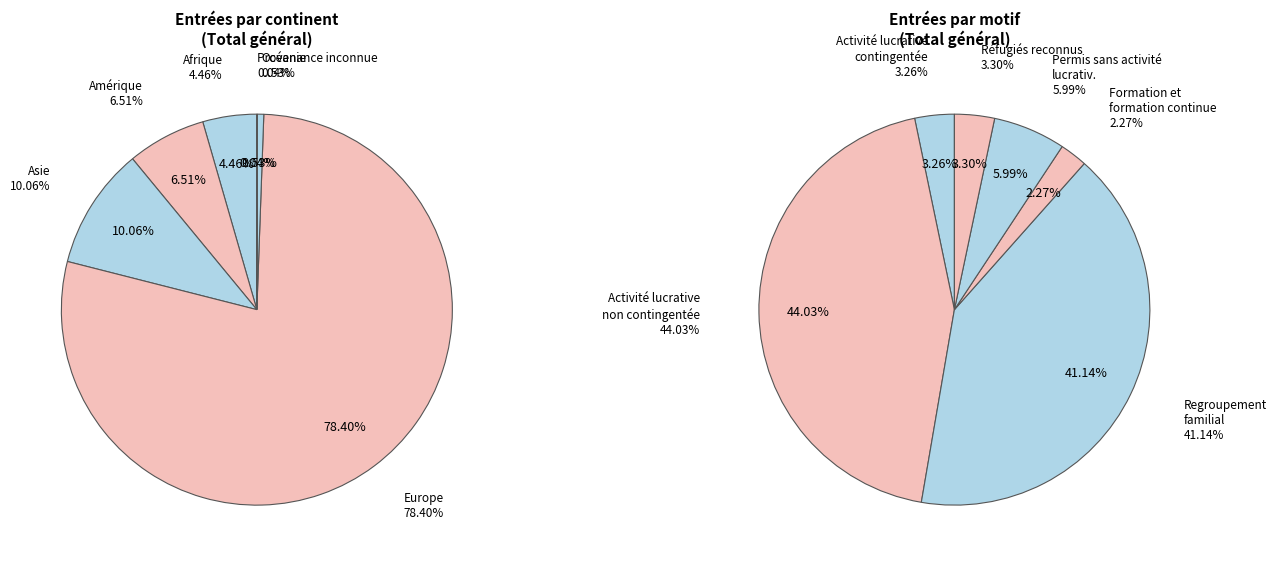

To the nearest percent, what is the difference between the largest and smallest slice percentages?

78%